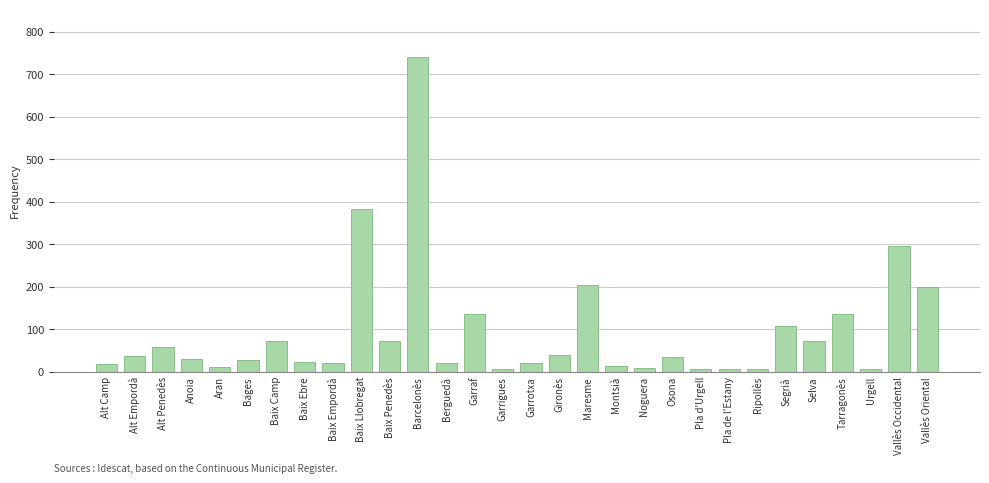

What is the change in value from Barcelonès to Maresme?

-538